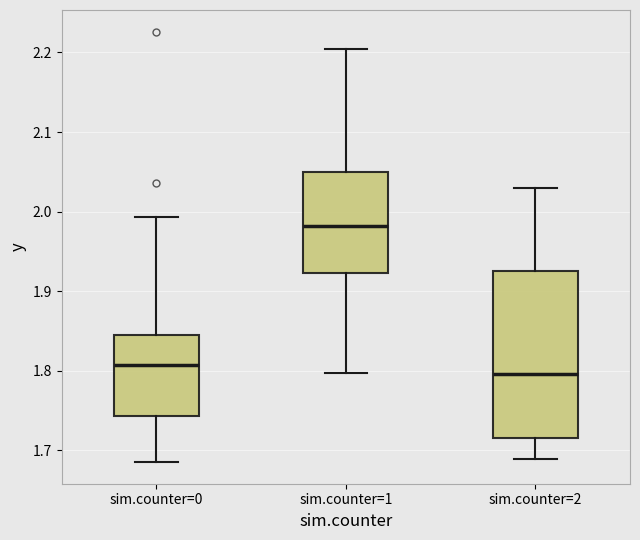

Where is the lower edge of the box for sim.counter=1 on the y-axis? The values are not printed on the chart, so give them approximately, as read against the axis.

1.92